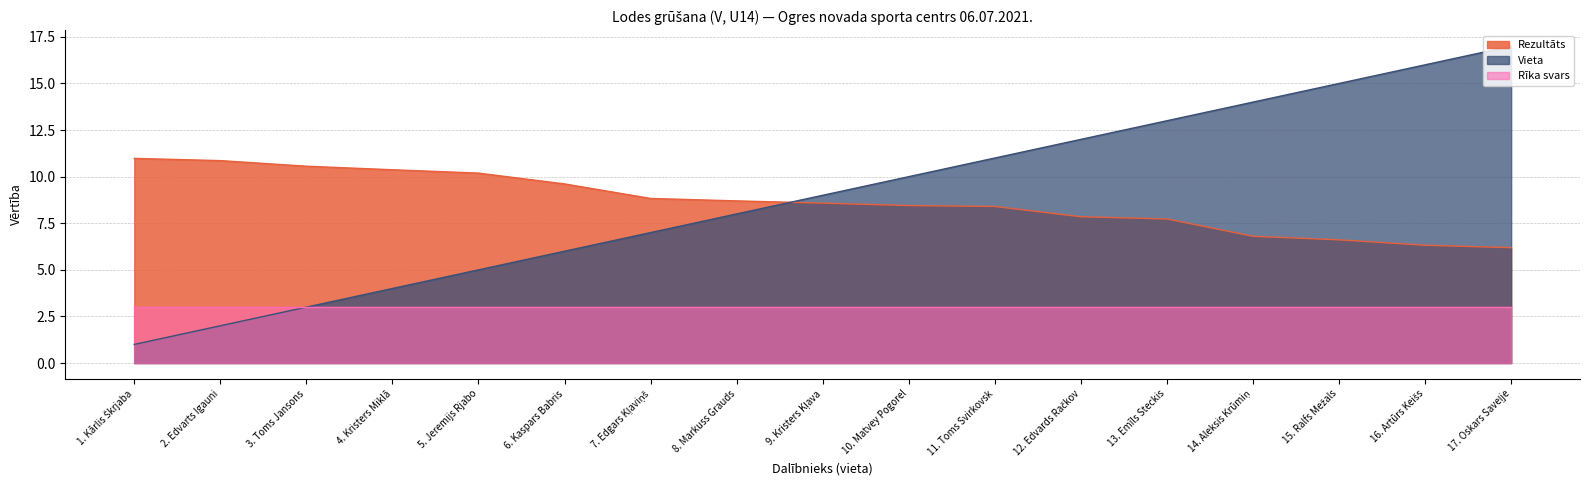

Which series has the widest spread of values?

Vieta